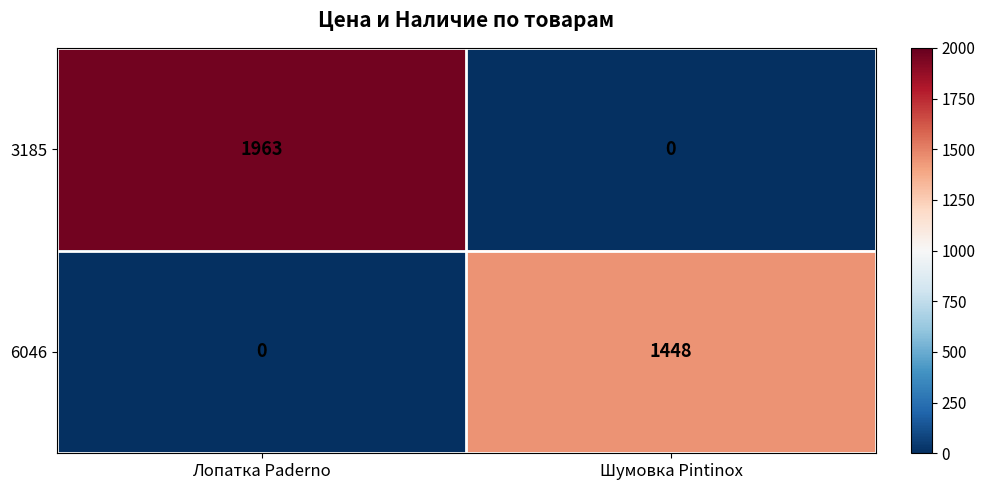

What is the sum of the 3185 values at Шумовка Pintinox and Лопатка Paderno?

1963